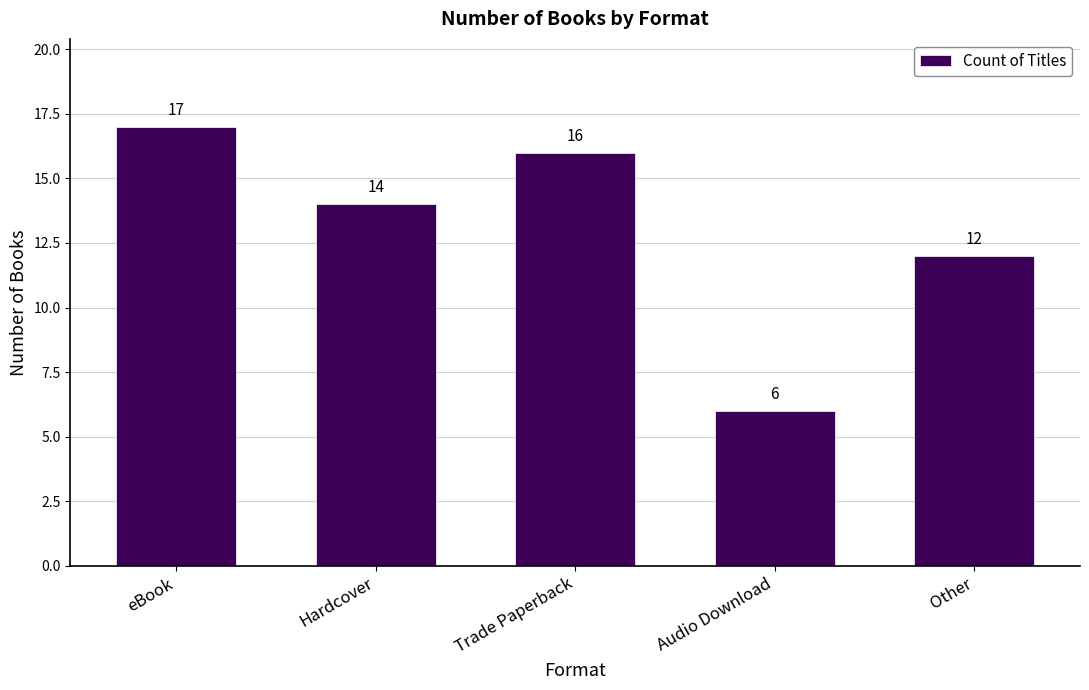

Reading left to right, list all the values displayed in this chart.

eBook=17	Hardcover=14	Trade Paperback=16	Audio Download=6	Other=12